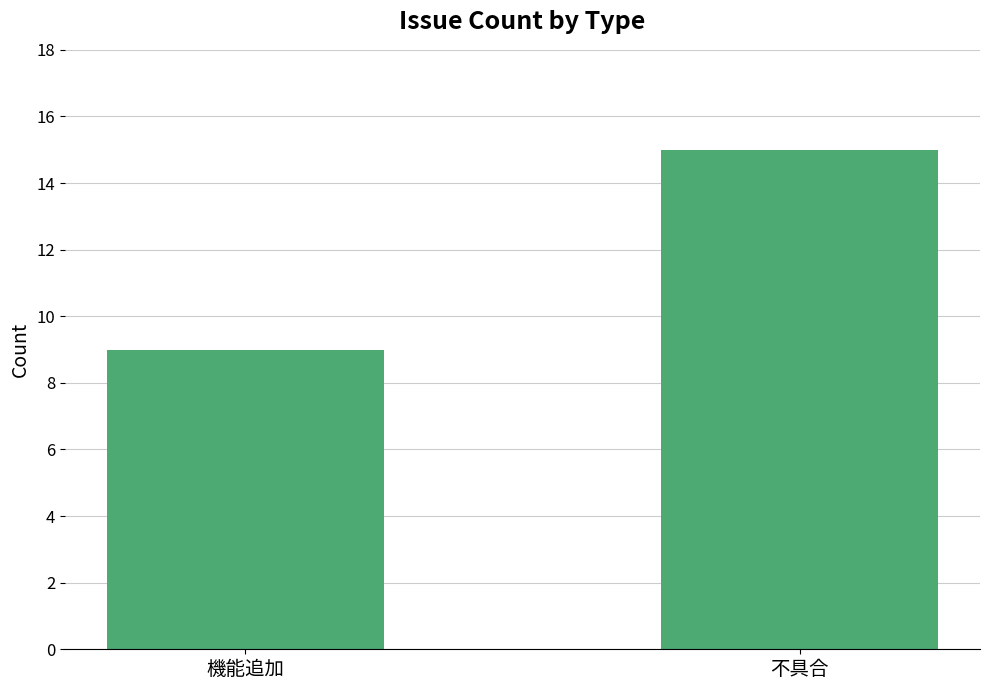

Reading right to left, extract all data points from this chart.

不具合=15	機能追加=9